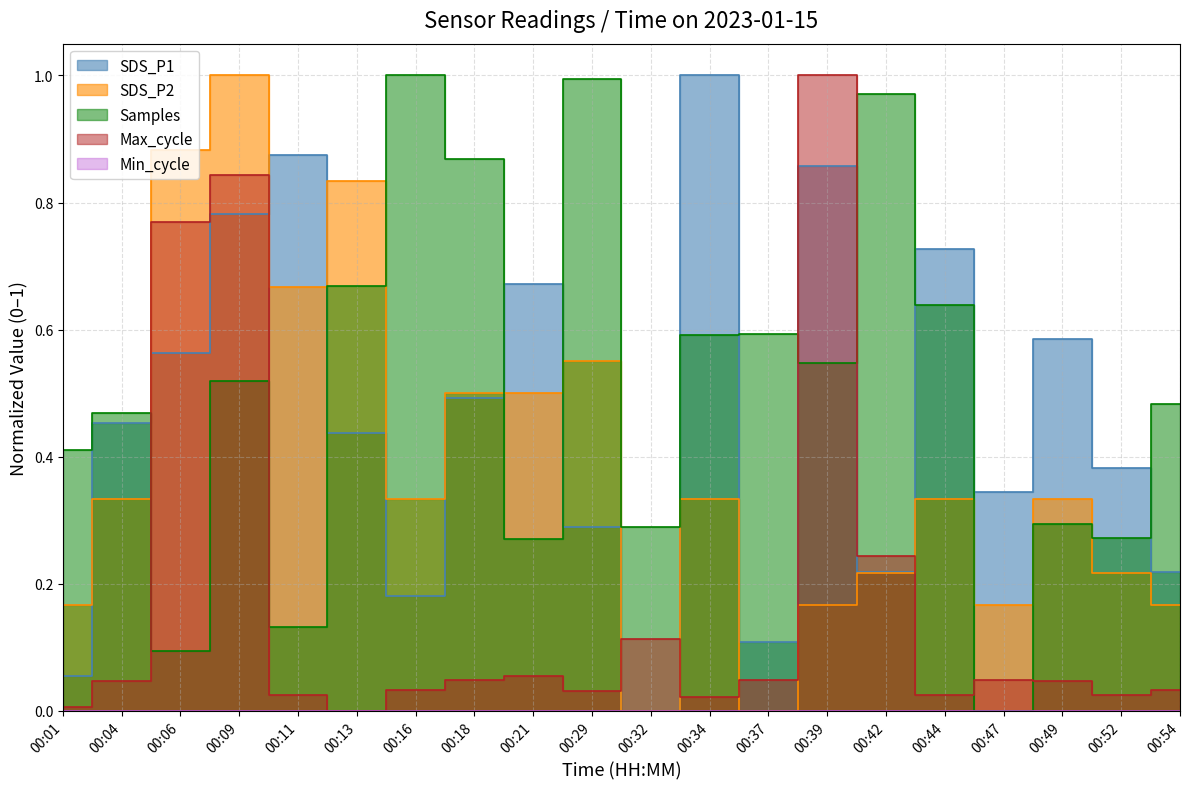

The Max_cycle series shows 0.0 at 00:49. True or false?

False